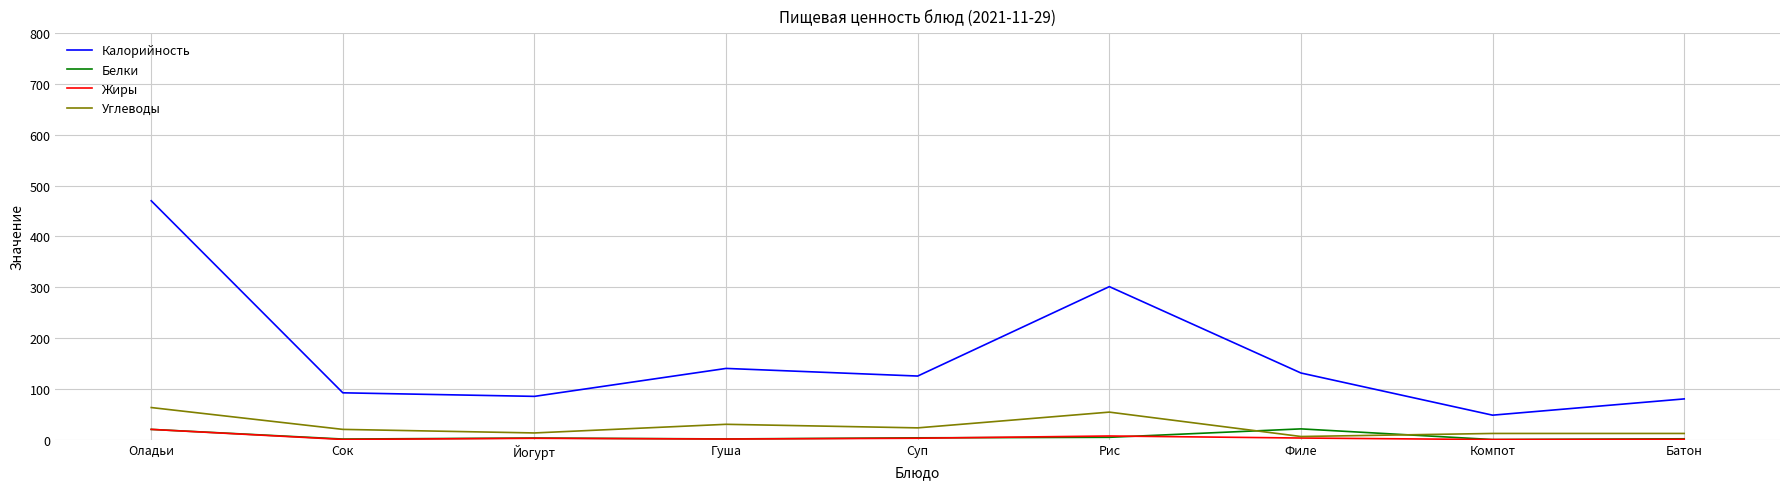

True or false: Калорийность and Жиры intersect in this chart.

False